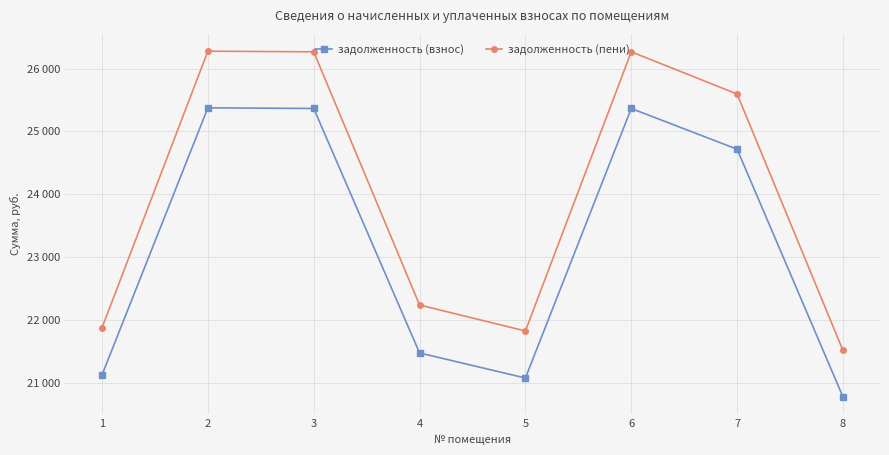

True or false: задолженность (пени) and задолженность (взнос) cross at least once.

False